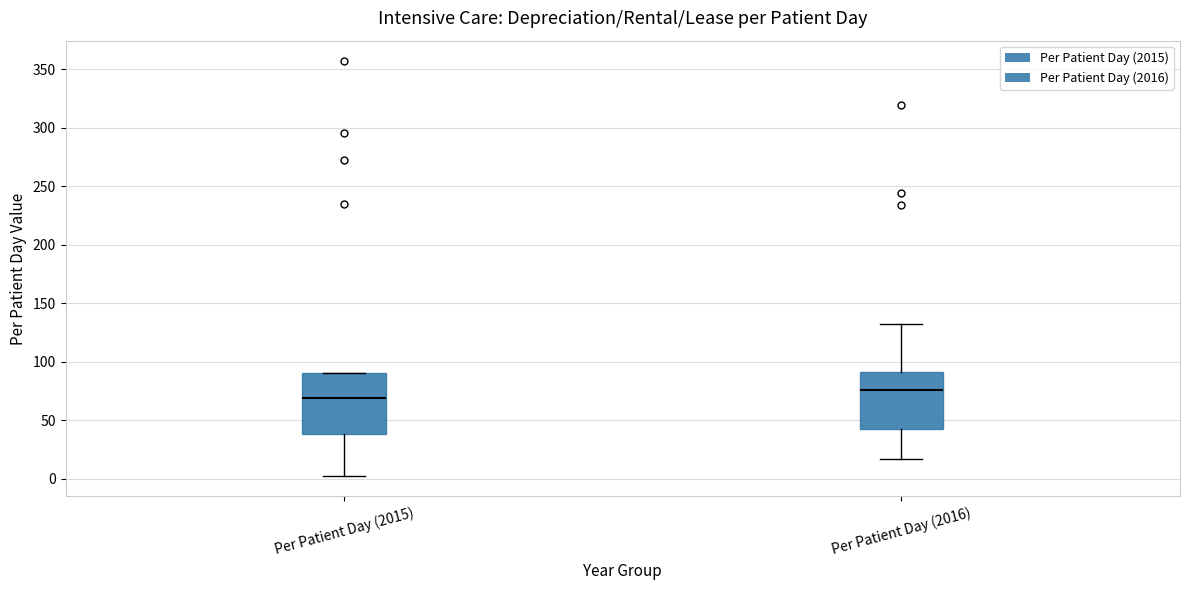

Which box's median line is the highest?

Per Patient Day (2016)